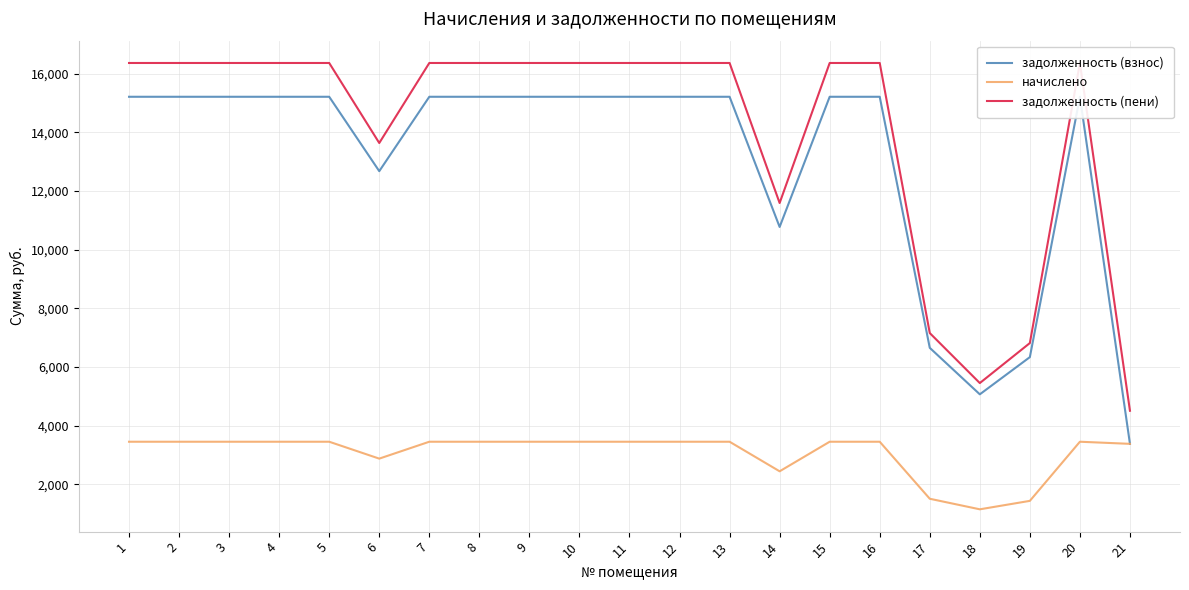

True or false: задолженность (взнос) has a value of 8688.3 at 12.

False